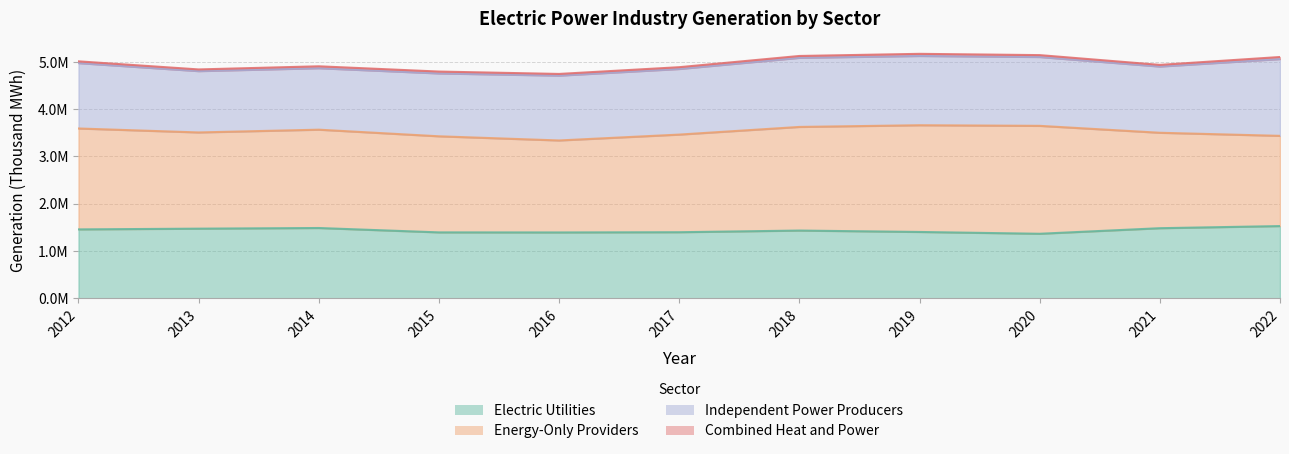

Which has a higher value, 2013 or 2021?

2021